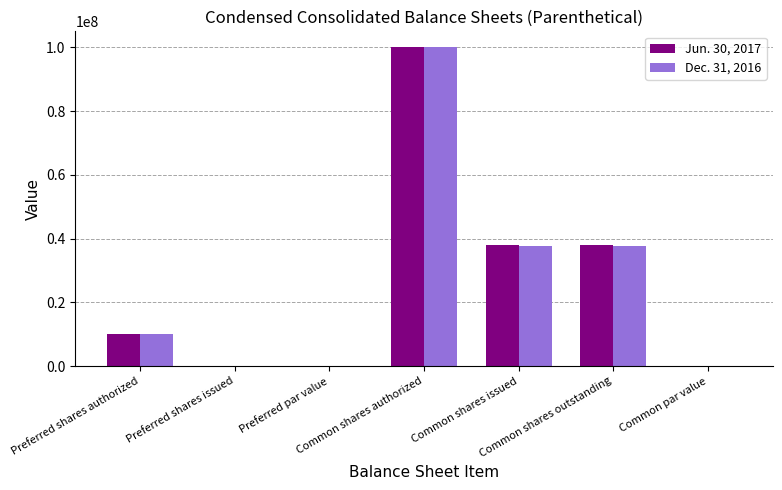

What is the sum of all Dec. 31, 2016 values?

185594634.0